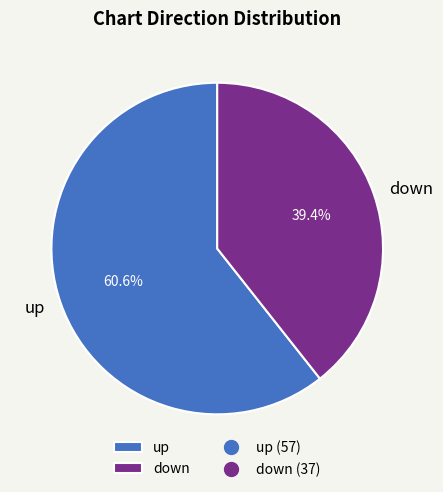

To the nearest percent, what is the average slice percentage?

50%